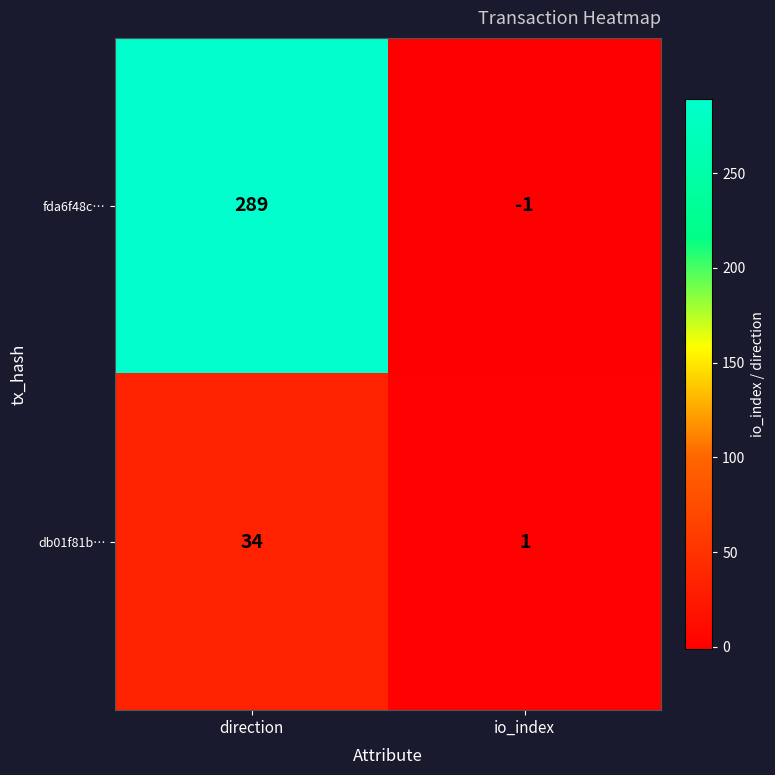

Reading left to right, transcribe all the data shown in this chart.

fda6f48c…: 289	-1
db01f81b…: 34	1